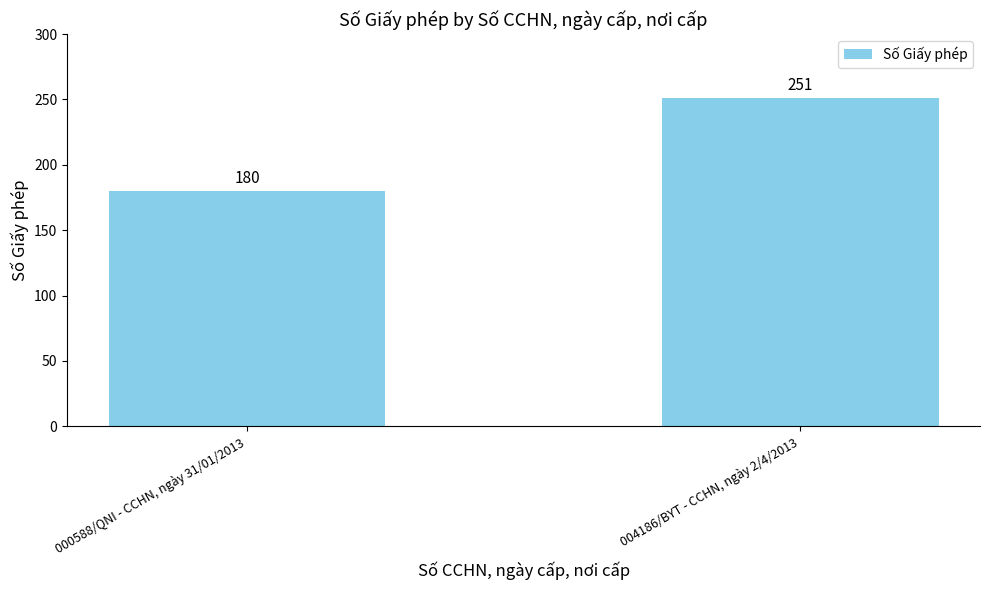

The chart shows a value of 251 at 004186/BYT - CCHN, ngày 2/4/2013. True or false?

True